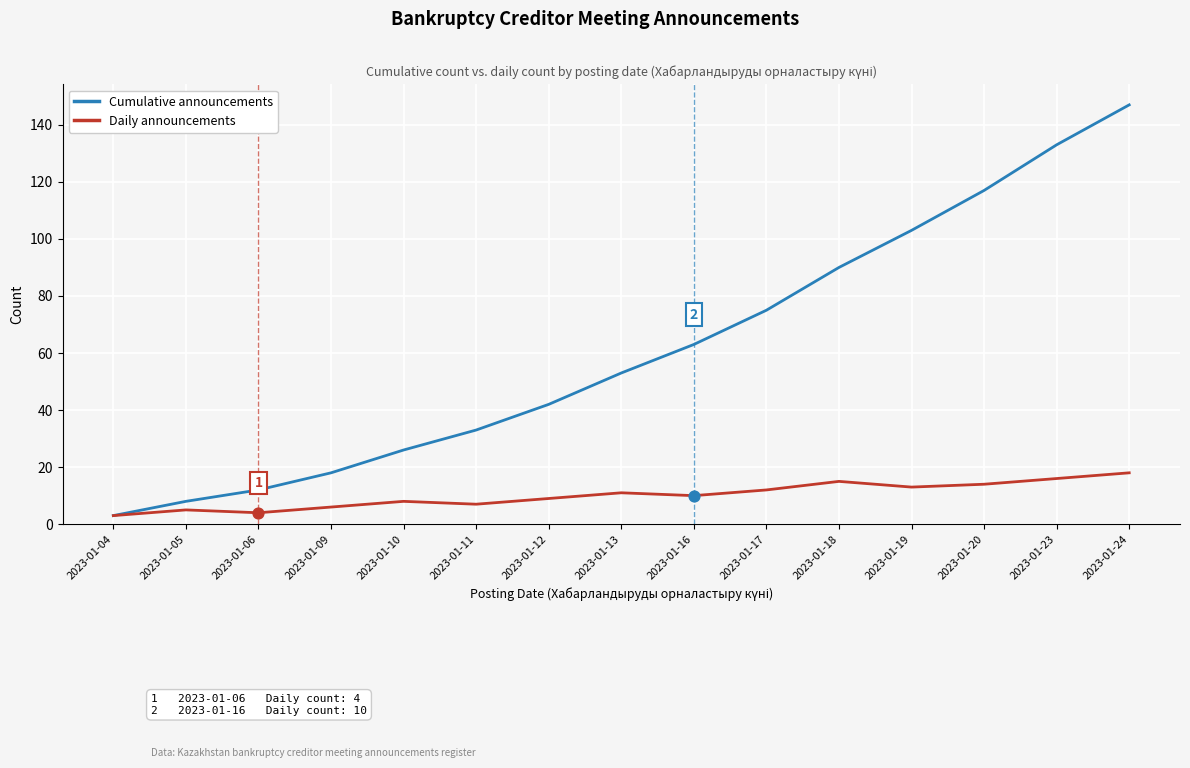

What is the spread (max minus min) of values at 2023-01-23?

117